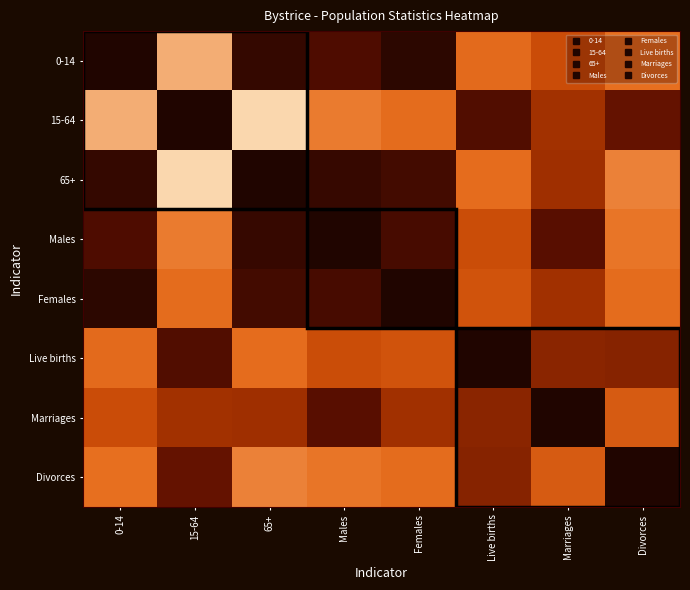

Which label corresponds to the largest value in the chart?

0-14